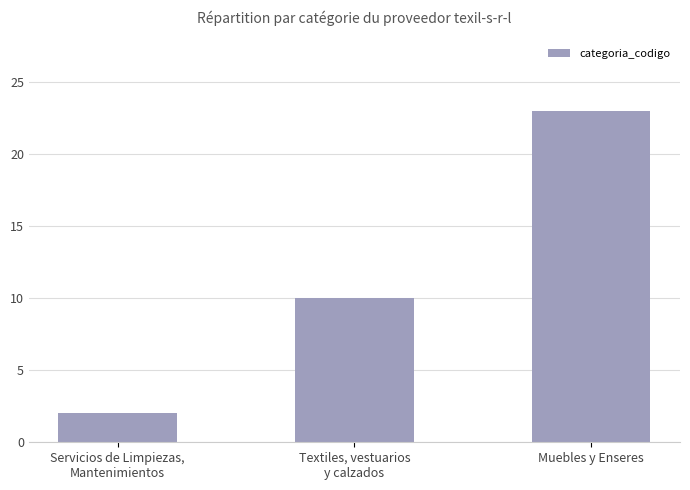

Rank the categories by value from highest to lowest.

Muebles y Enseres, Textiles, vestuarios
y calzados, Servicios de Limpiezas,
Mantenimientos